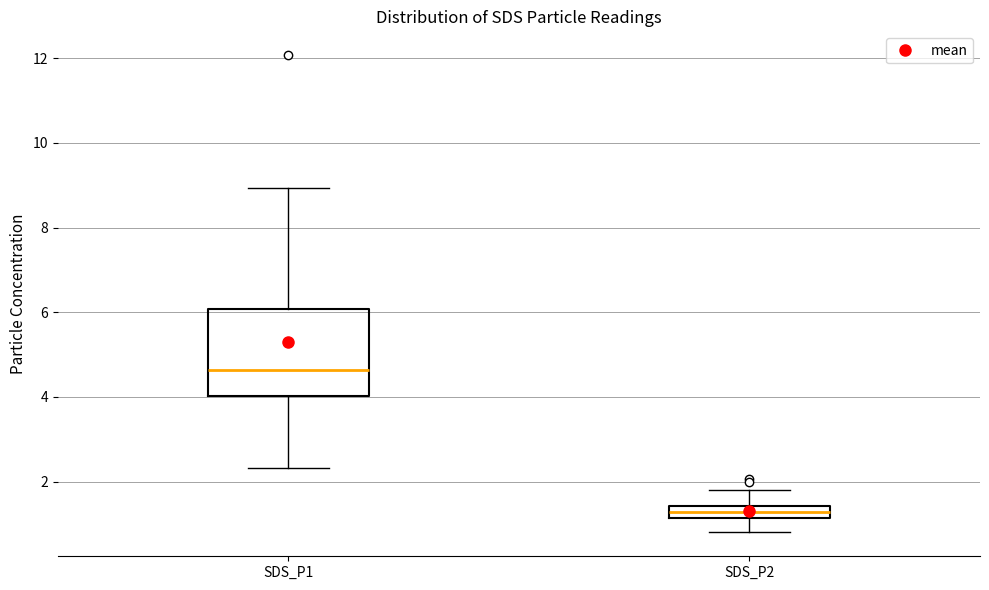

Comparing the boxes themselves (not the whiskers), which one is the tallest?

SDS_P1